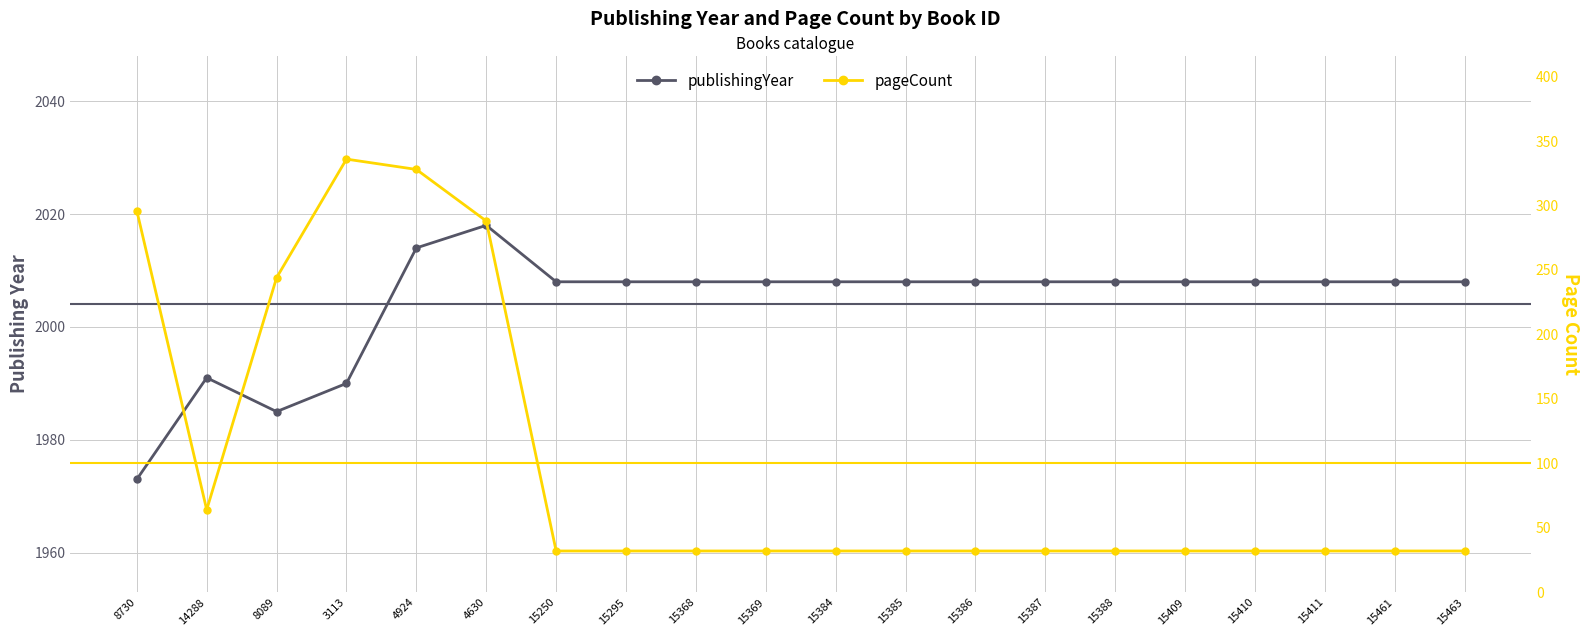

Reading right to left, transcribe all the data shown in this chart.

publishingYear: 15463=2008	15461=2008	15411=2008	15410=2008	15409=2008	15388=2008	15387=2008	15386=2008	15385=2008	15384=2008	15369=2008	15368=2008	15295=2008	15250=2008	4630=2018	4924=2014	3113=1990	8089=1985	14288=1991	8730=1973
pageCount: 15463=32	15461=32	15411=32	15410=32	15409=32	15388=32	15387=32	15386=32	15385=32	15384=32	15369=32	15368=32	15295=32	15250=32	4630=288	4924=328	3113=336	8089=244	14288=64	8730=296